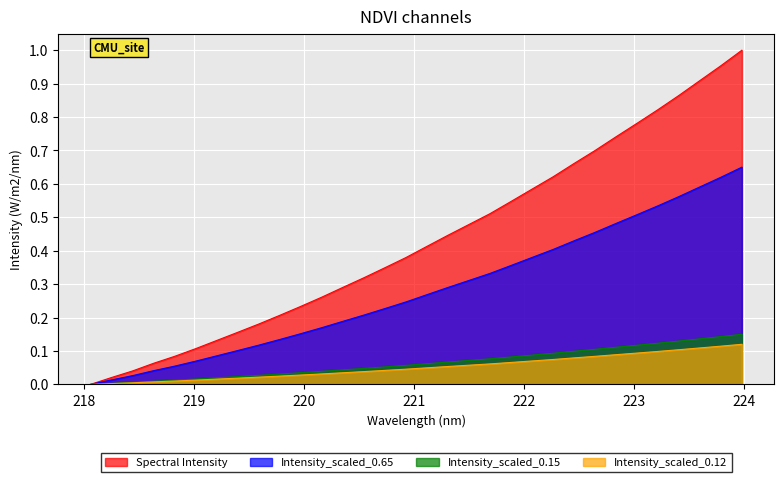

Is it true that the value at 222.263 is 1.0?

False